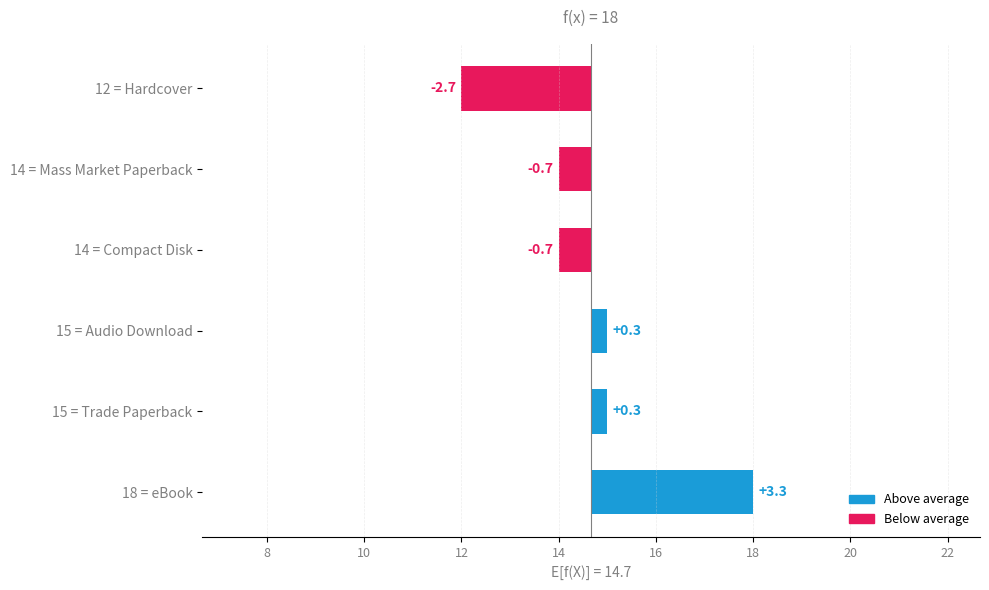

Rank the categories by value from lowest to highest.

12 = Hardcover, 14 = Compact Disk, 14 = Mass Market Paperback, 15 = Trade Paperback, 15 = Audio Download, 18 = eBook